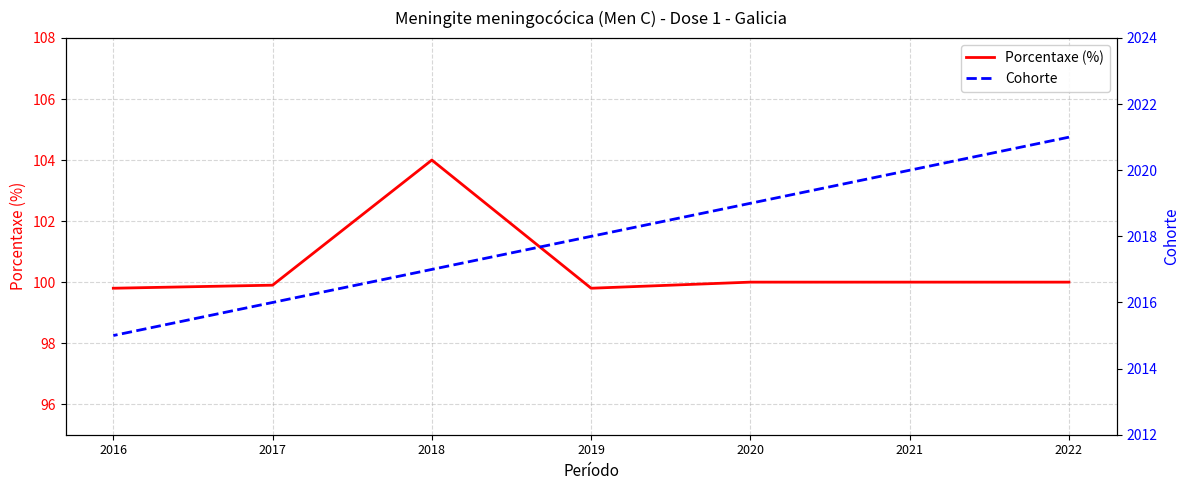

True or false: Porcentaxe (%) and Cohorte intersect in this chart.

False